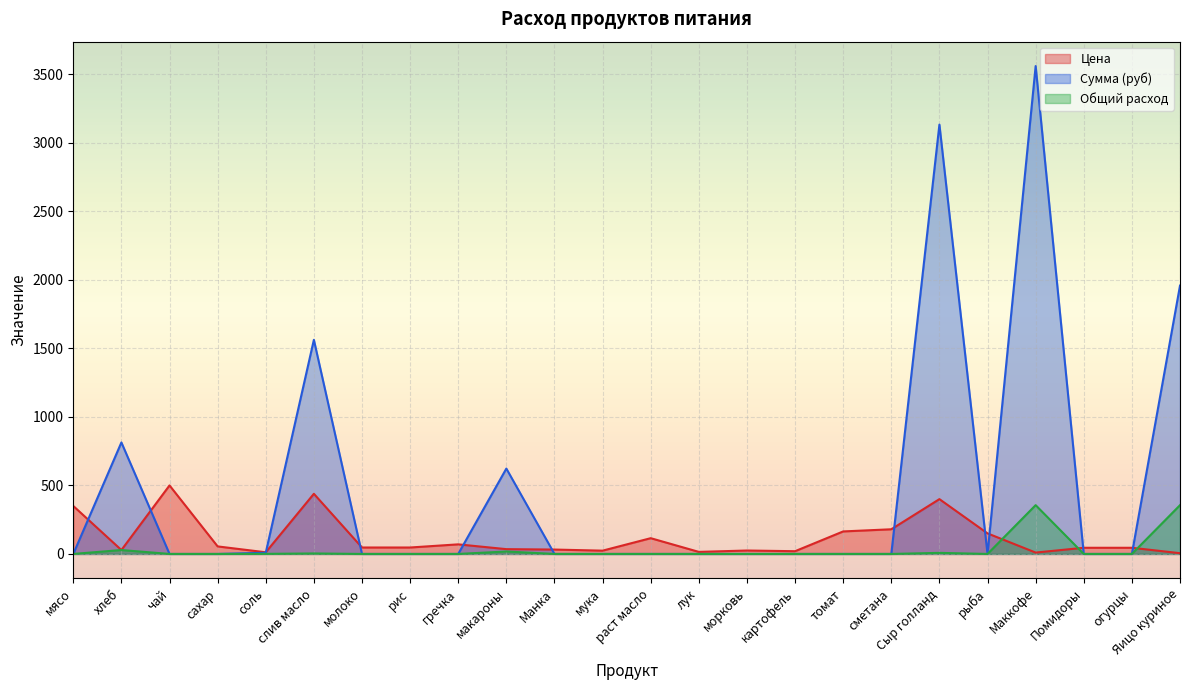

How many values in the Общий расход series exceed 0?

7